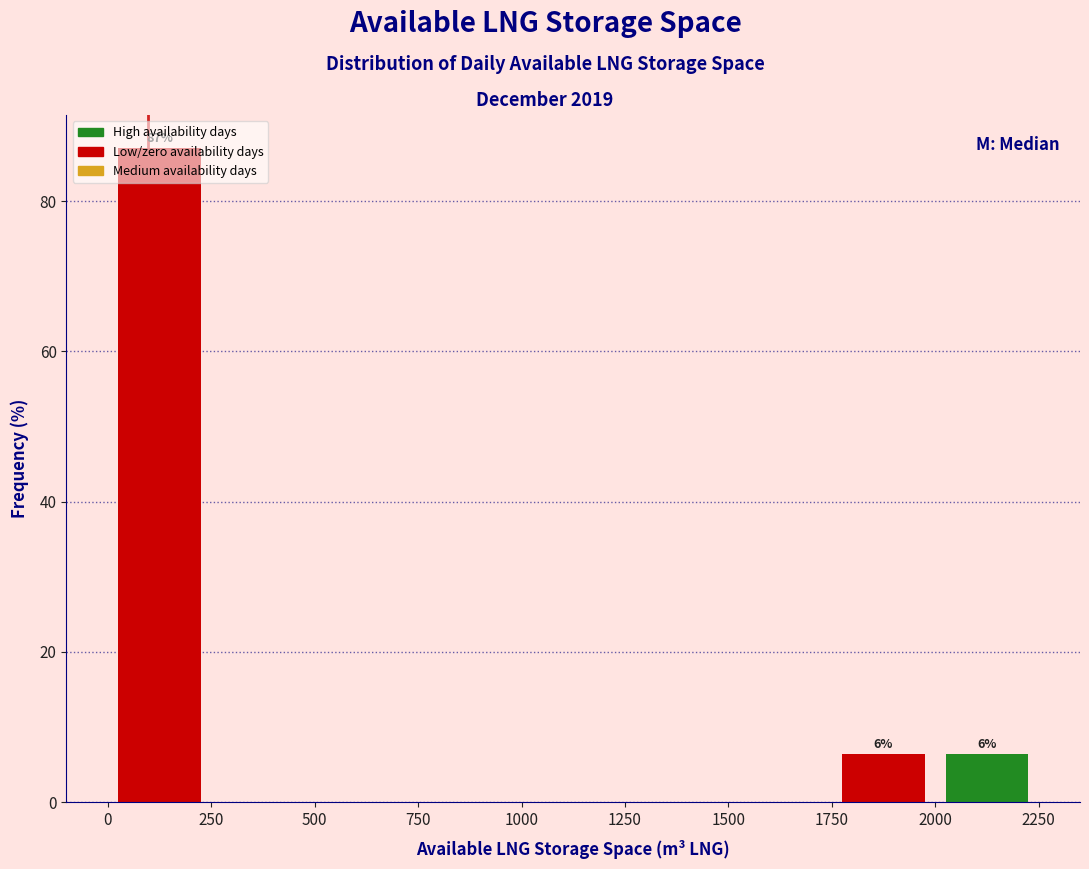

Over which range of the x-axis is the bar tallest?

0 to 250